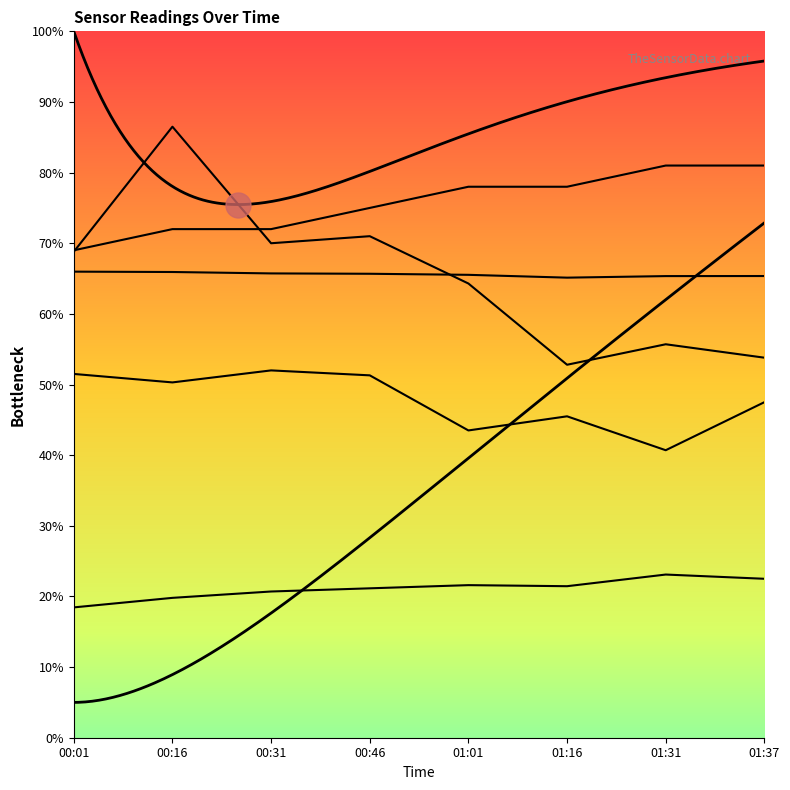

What position from the left is 00:16?

2